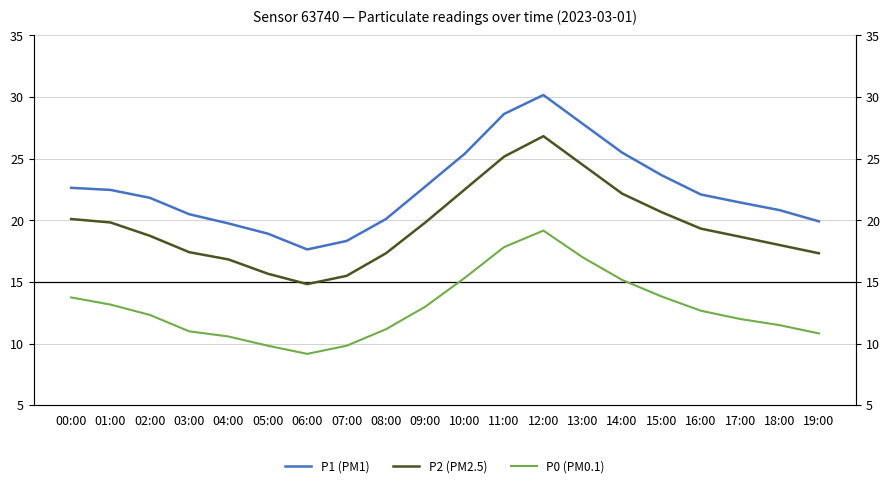

The value of P0 (PM0.1) at 04:00 is 3.5. True or false?

False